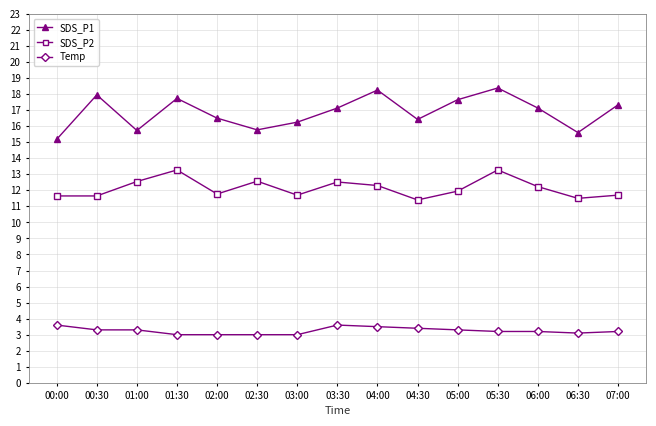

Rank the series by their maximum value, from highest to lowest.

SDS_P1, SDS_P2, Temp